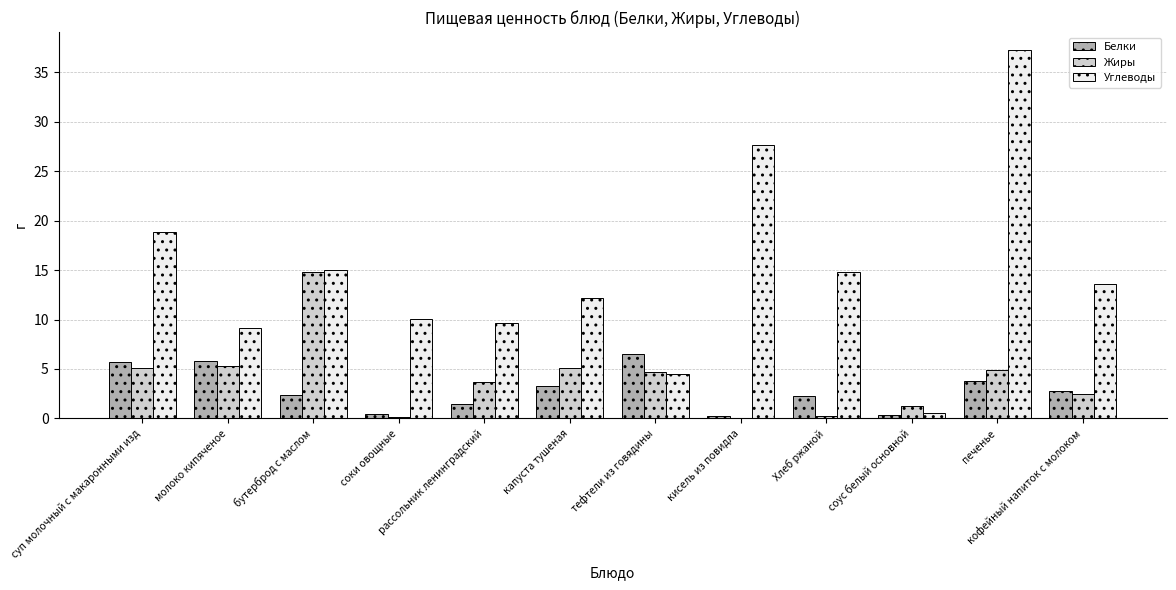

How many distinct data groups are displayed?

3